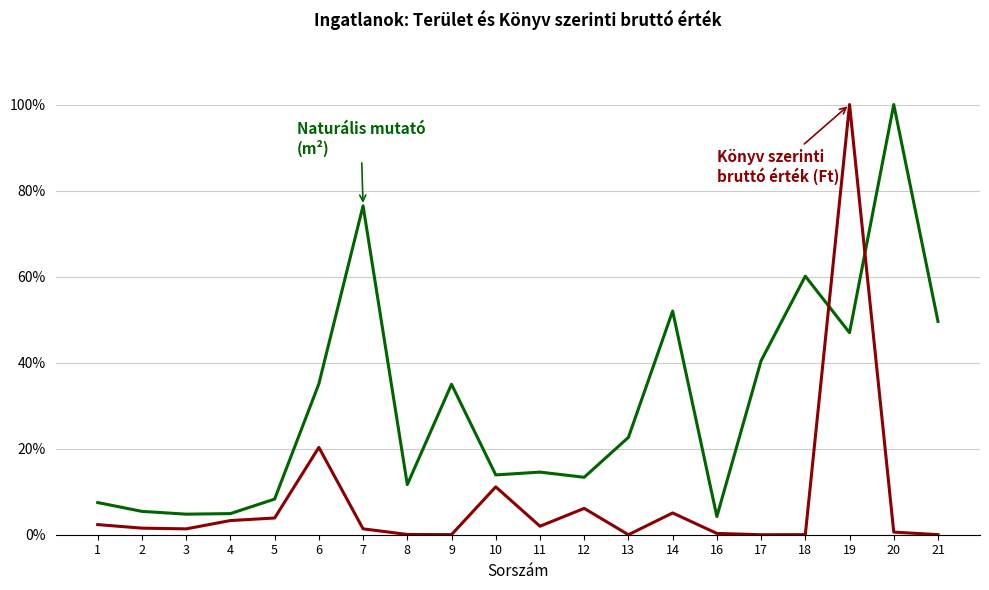

Does the chart have visible grid lines?

Yes